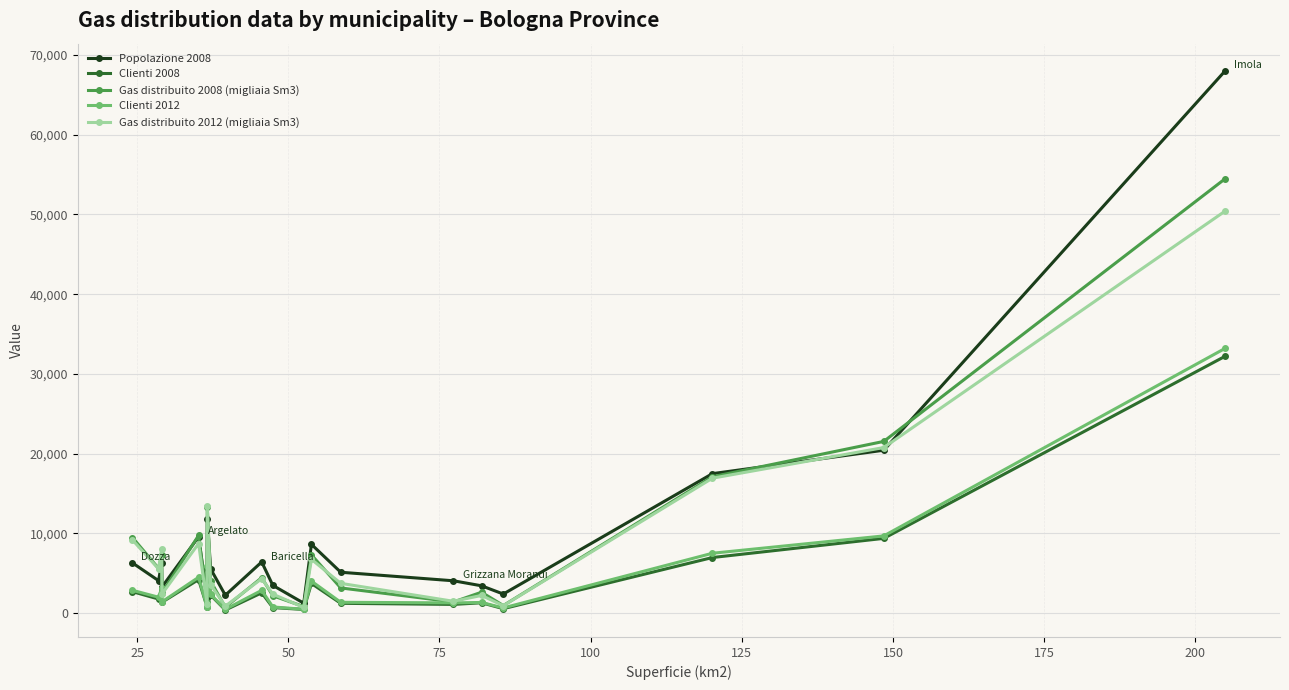

True or false: Popolazione 2008 has more than 2 points higher than both neighbors.

True